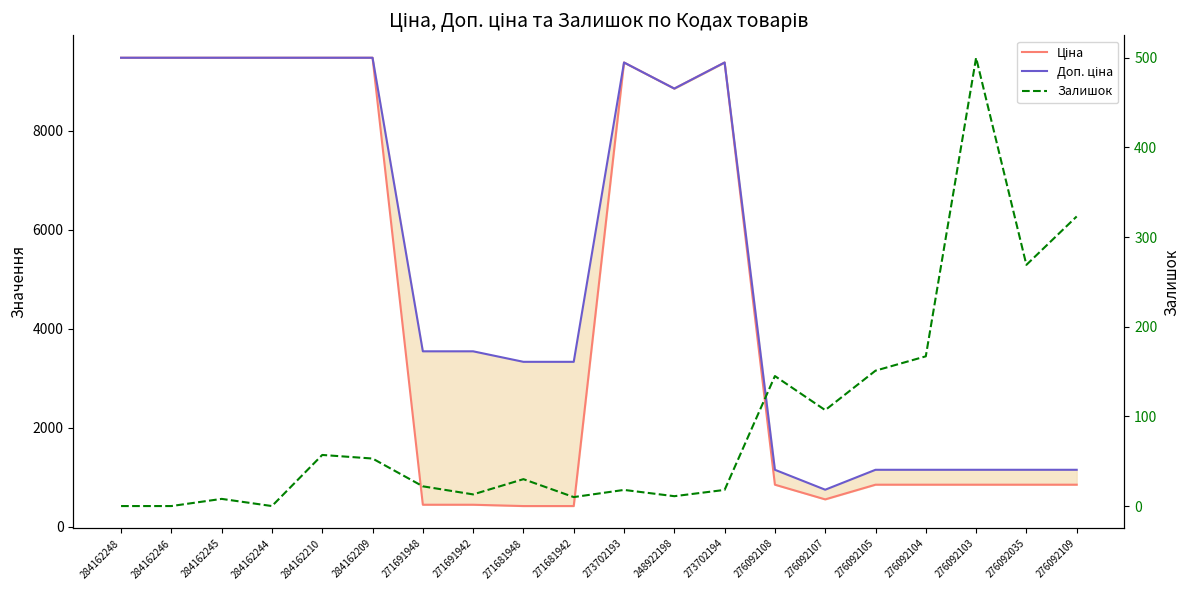

What are all the series names shown in the legend?

Ціна, Доп. ціна, Залишок